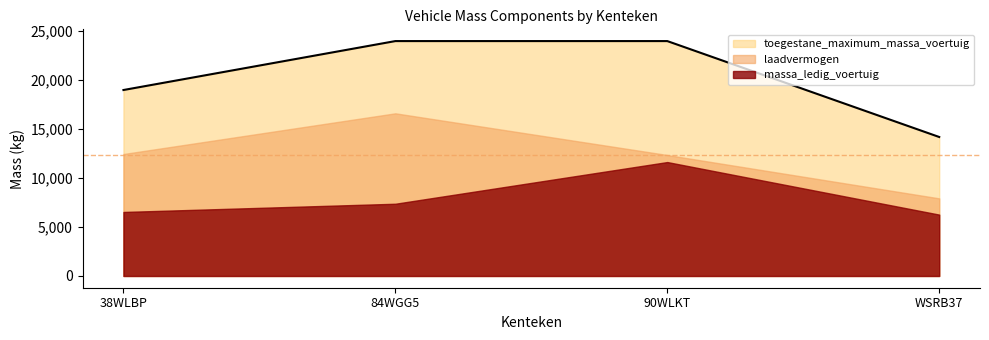

True or false: toegestane_maximum_massa_voertuig and massa_ledig_voertuig intersect in this chart.

False